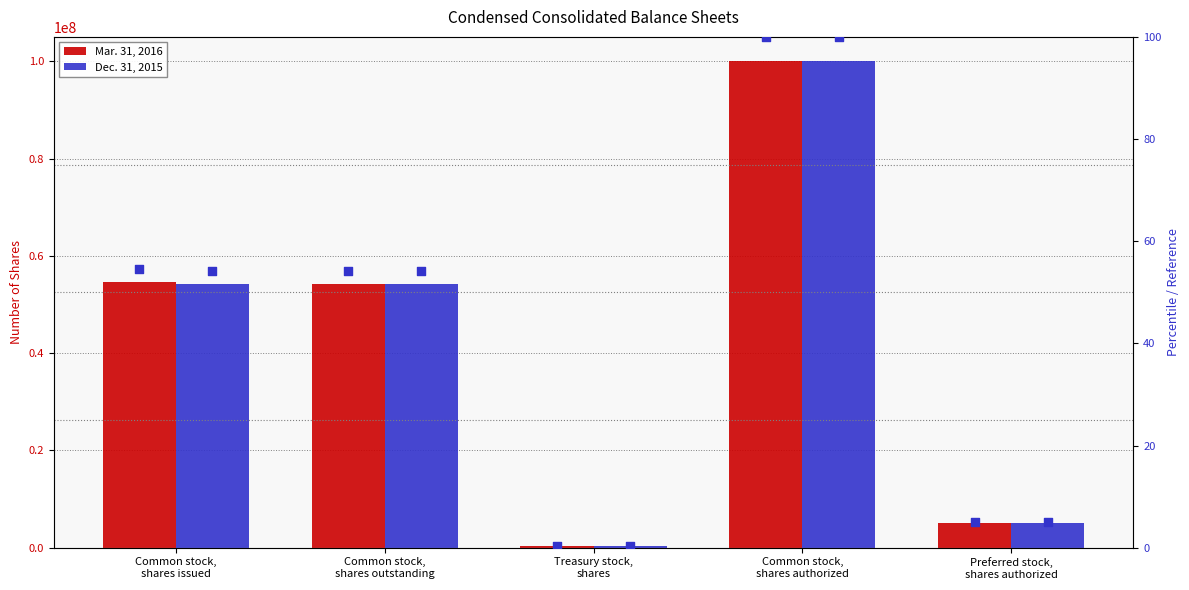

What is the total value across all series at Common stock,
shares issued?

108869918.9